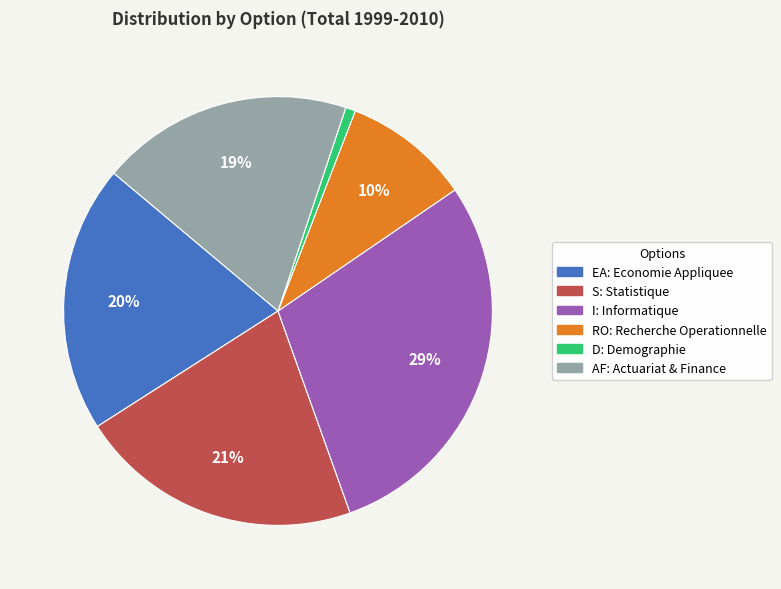

Is there a majority slice in this chart?

No